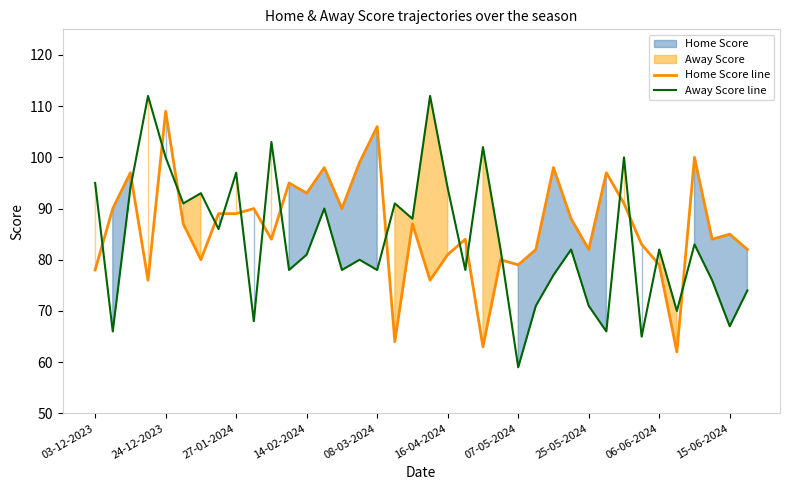

Which category has the lowest value in the Away Score line series?

07-05-2024